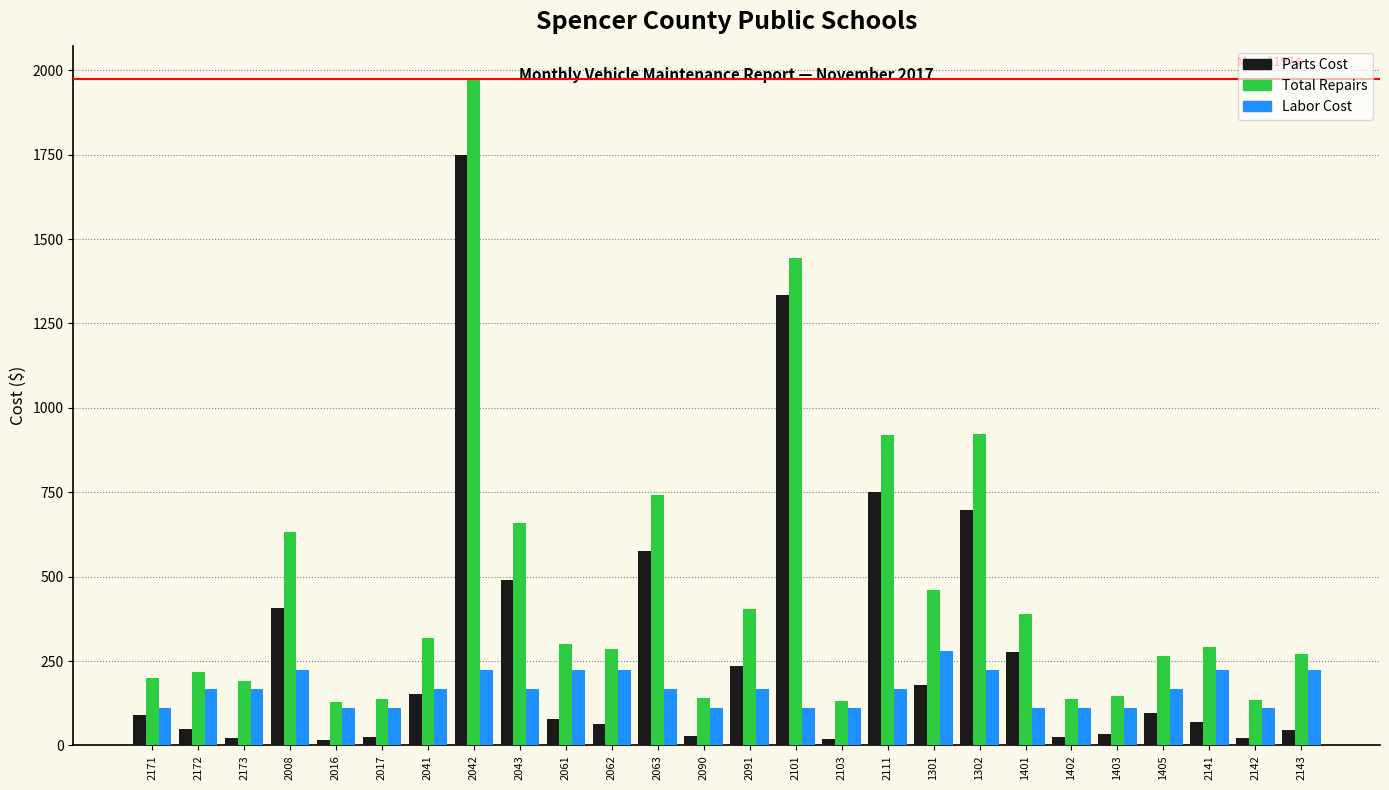

Rank the series by their average value, from highest to lowest.

Total Repairs, Parts Cost, Labor Cost